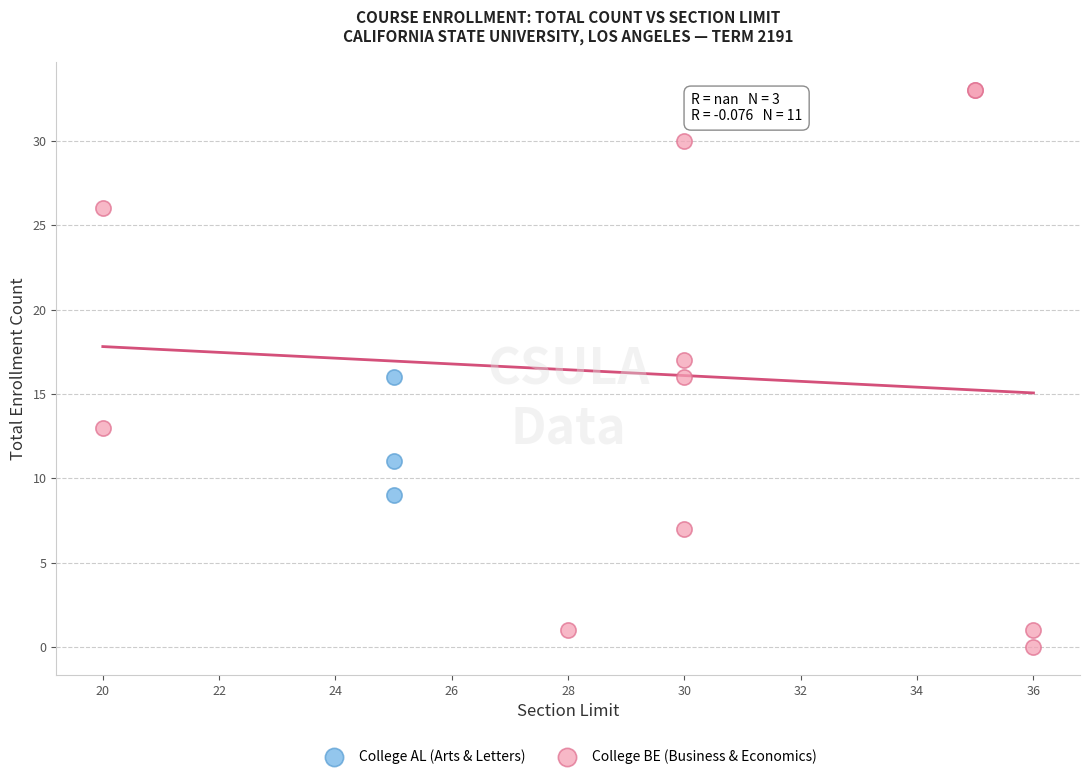

What are all the series names shown in the legend?

College AL (Arts & Letters), College BE (Business & Economics)